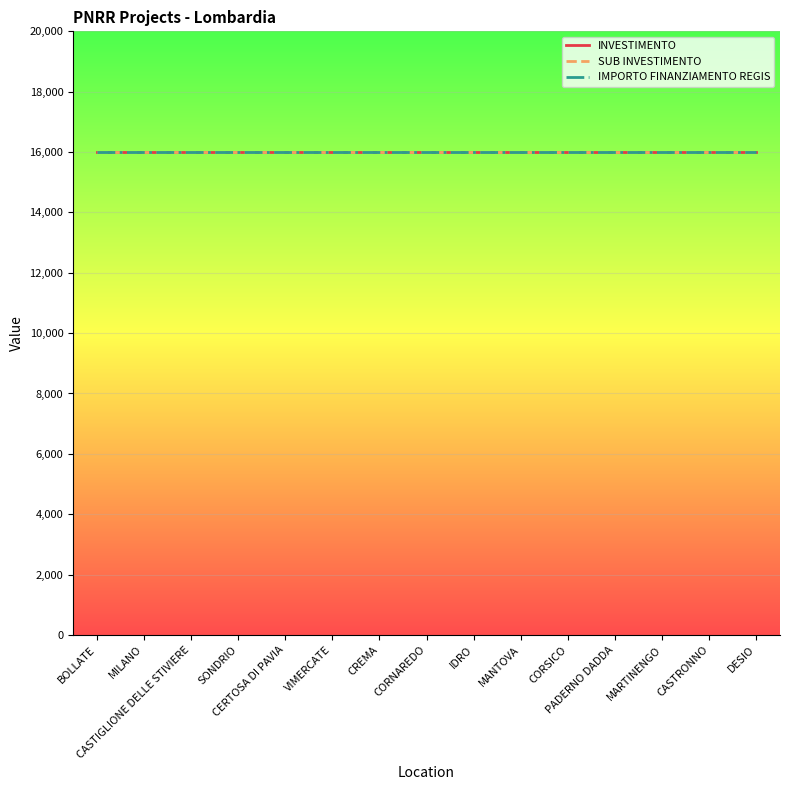

Does the chart display data point markers on the line(s)?

No